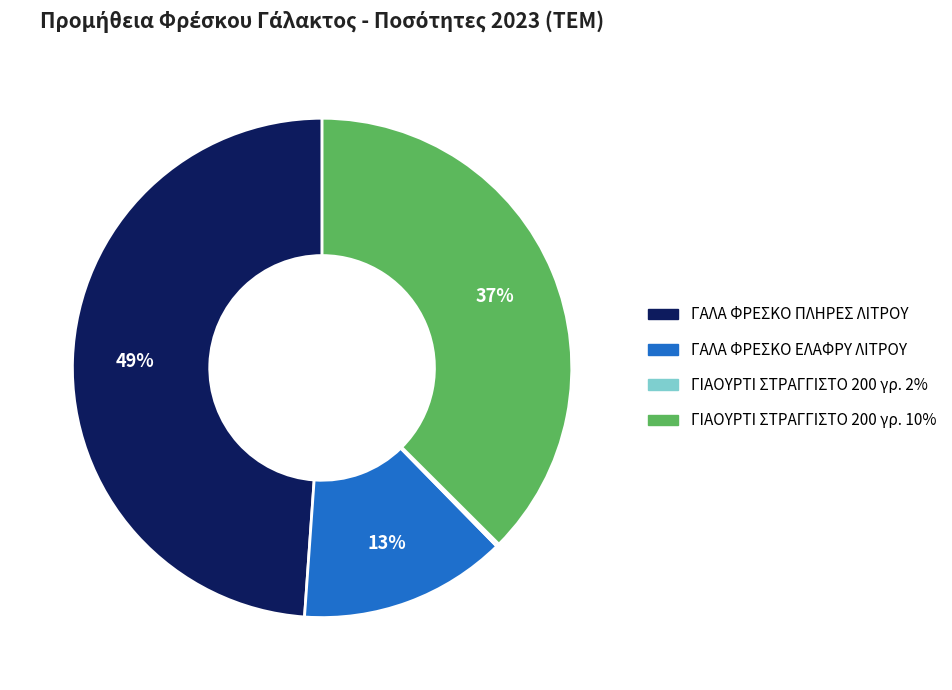

Do ΓΙΑΟΥΡΤΙ ΣΤΡΑΓΓΙΣΤΟ 200 γρ. 10% and ΓΑΛΑ ΦΡΕΣΚΟ ΠΛΗΡΕΣ ΛΙΤΡΟΥ together represent more than half of the pie?

Yes